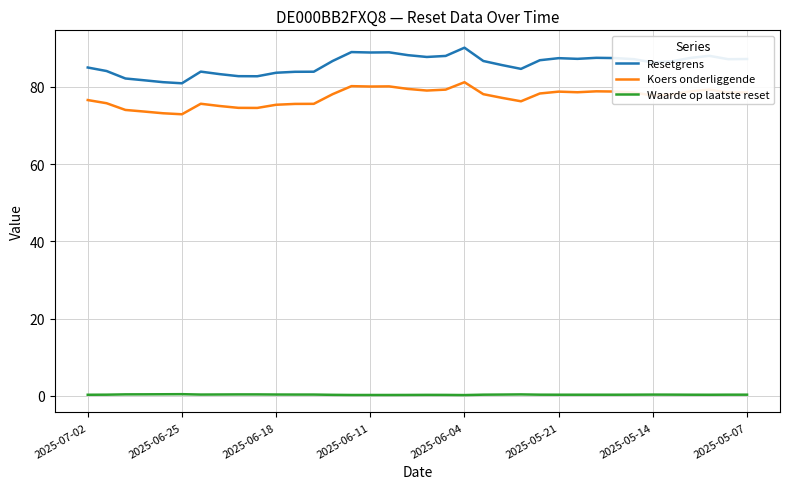

Which series has the widest spread of values?

Resetgrens